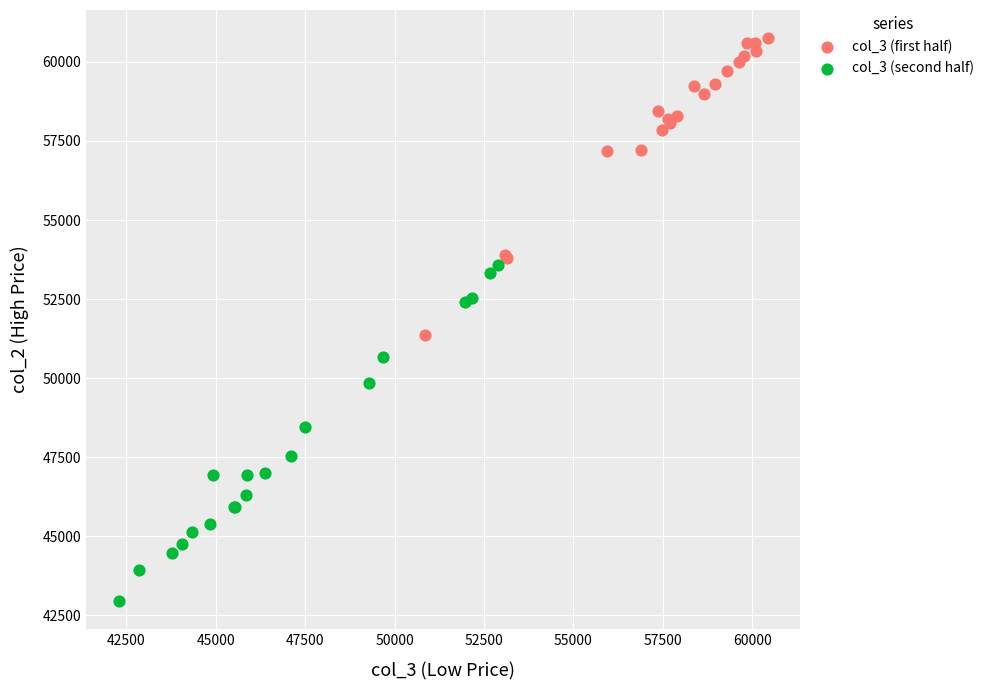

What are all the series names shown in the legend?

col_3 (first half), col_3 (second half)